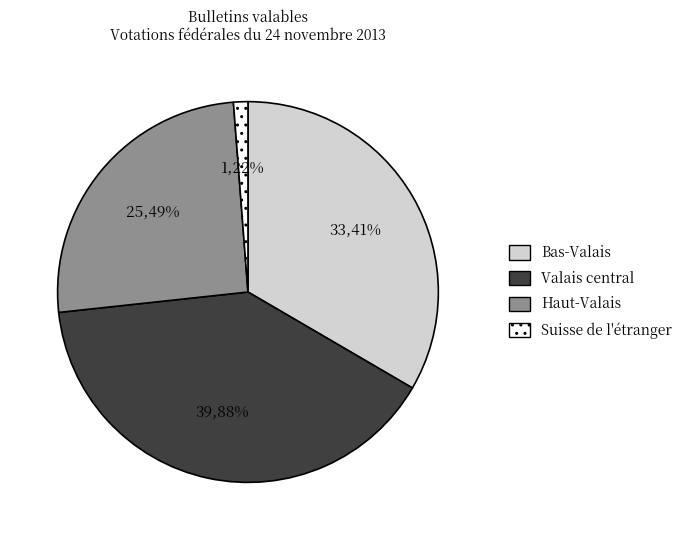

To the nearest percent, what is the average slice percentage?

25%